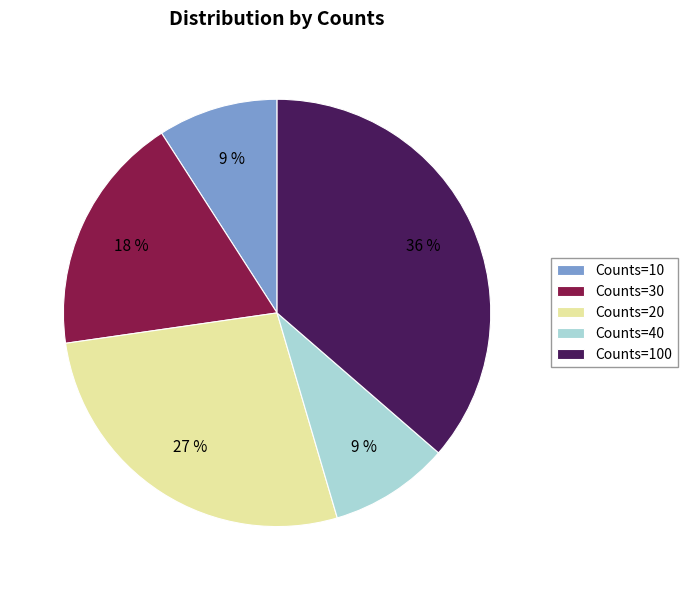

Is the sum of Counts=20 and Counts=100 greater than half?

Yes